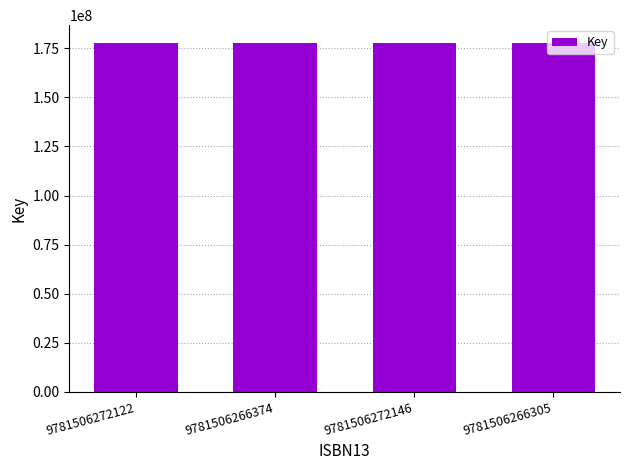

What is the minimum value shown in the chart?

177930279